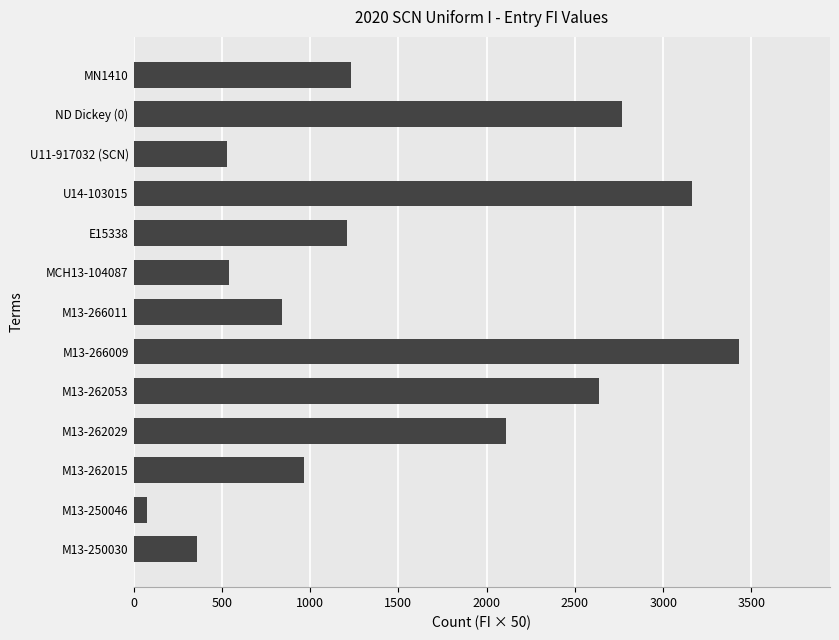

What is the maximum value shown in the chart?

3430.5